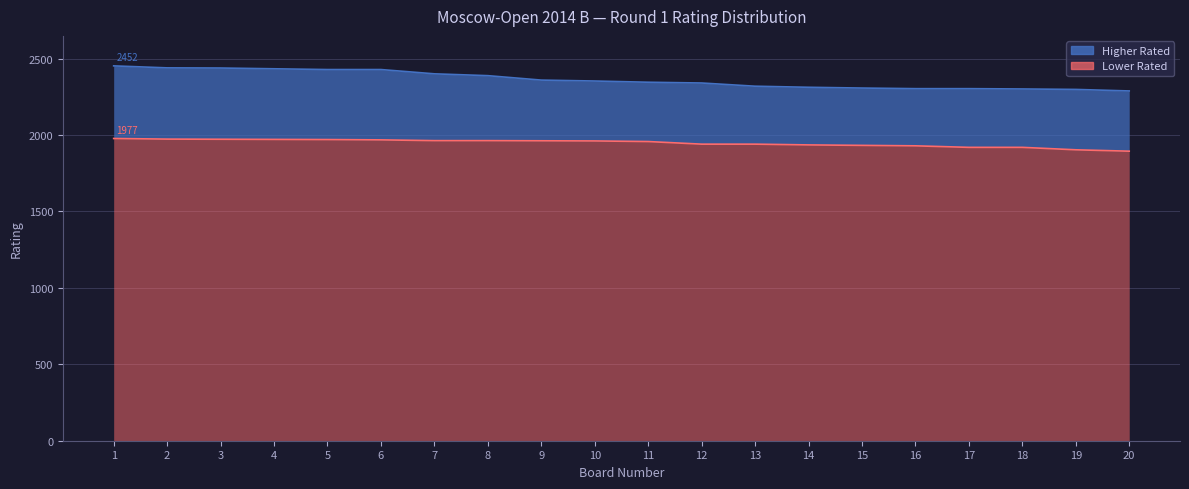

Reading left to right, extract all data points from this chart.

Higher Rated: 1=2452	2=2439	3=2438	4=2433	5=2428	6=2428	7=2400	8=2388	9=2359	10=2353	11=2345	12=2340	13=2319	14=2312	15=2307	16=2303	17=2303	18=2301	19=2298	20=2288
Lower Rated: 1=1977	2=1973	3=1972	4=1971	5=1970	6=1968	7=1963	8=1963	9=1962	10=1961	11=1957	12=1940	13=1940	14=1935	15=1932	16=1929	17=1919	18=1919	19=1903	20=1894